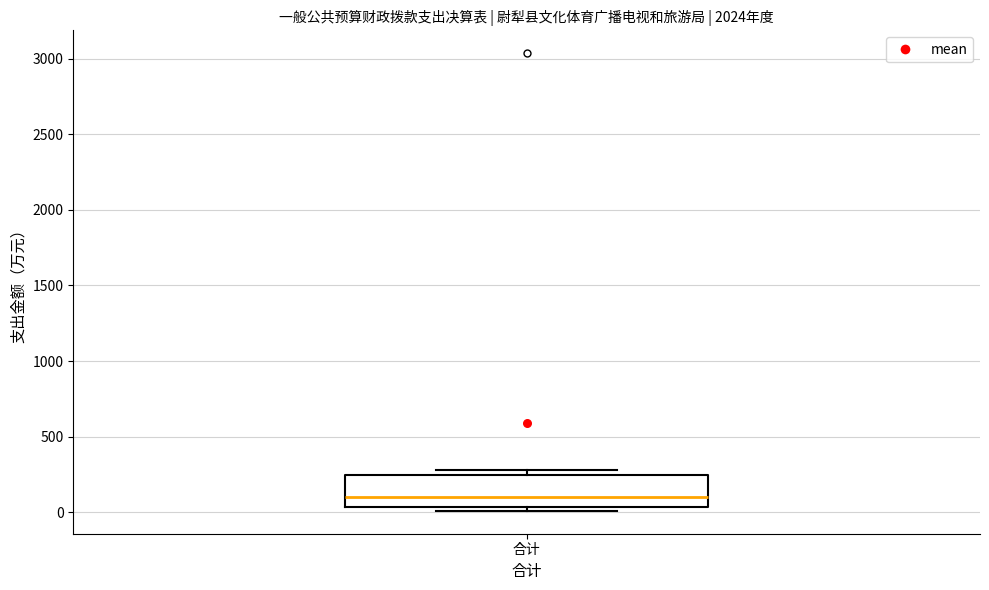

Where is the upper edge of the box for 合计 on the y-axis? The values are not printed on the chart, so give them approximately, as read against the axis.

250